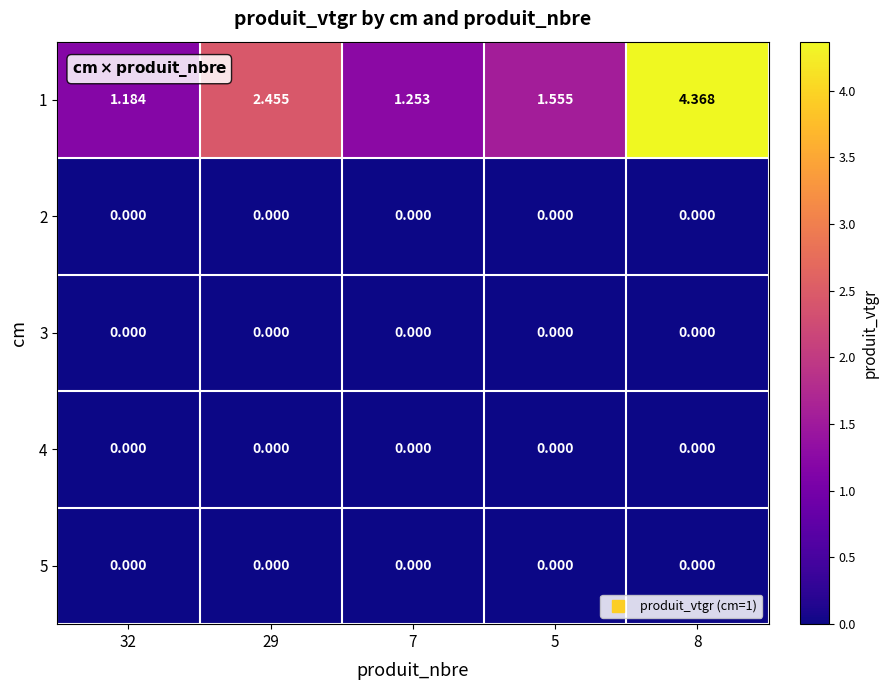

How many categories are shown in the chart?

5